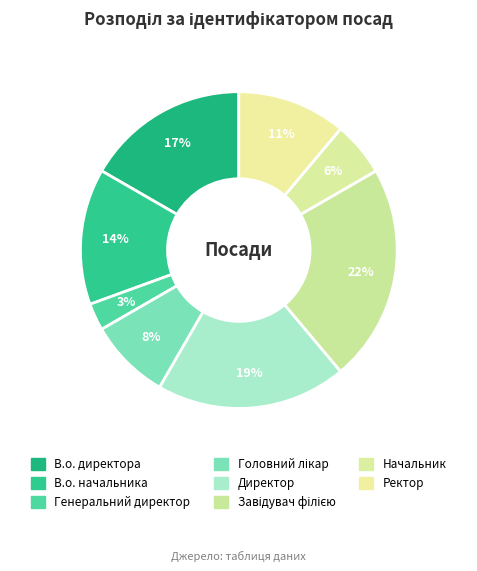

Combined, what portion of the pie is Ректор and В.о. начальника?

25.0%